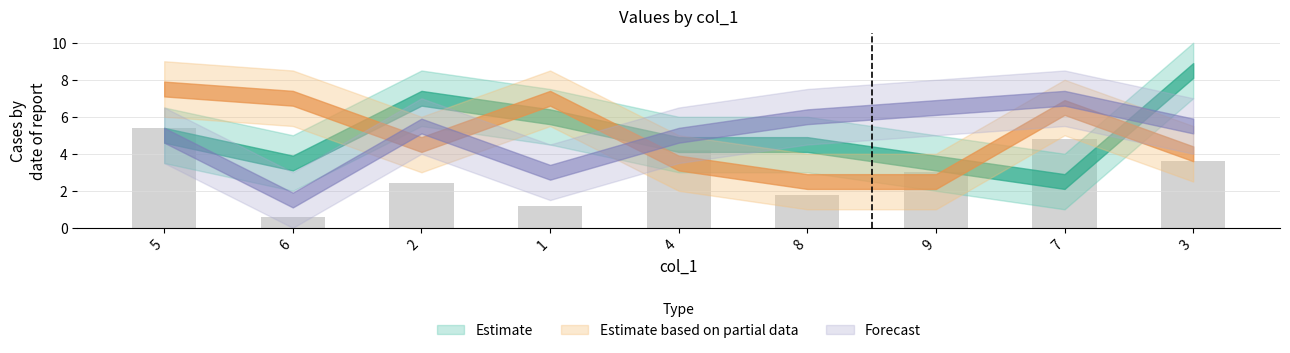

Are the bars horizontal?

No